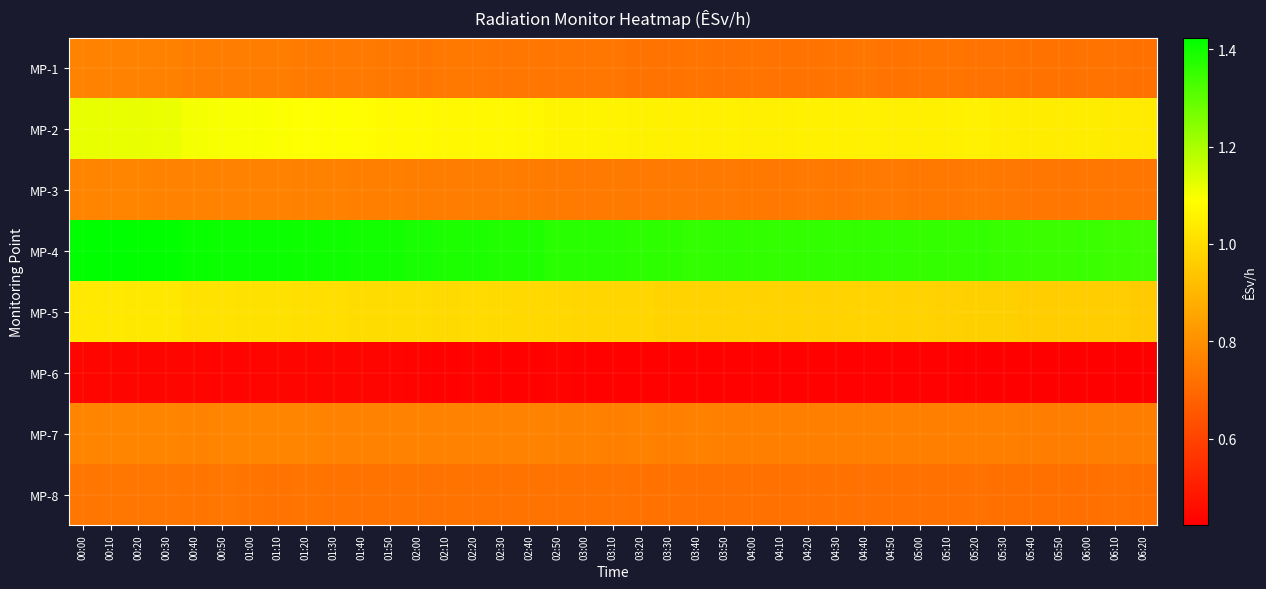

What is the difference between the highest and lowest values at 01:50?

1.0